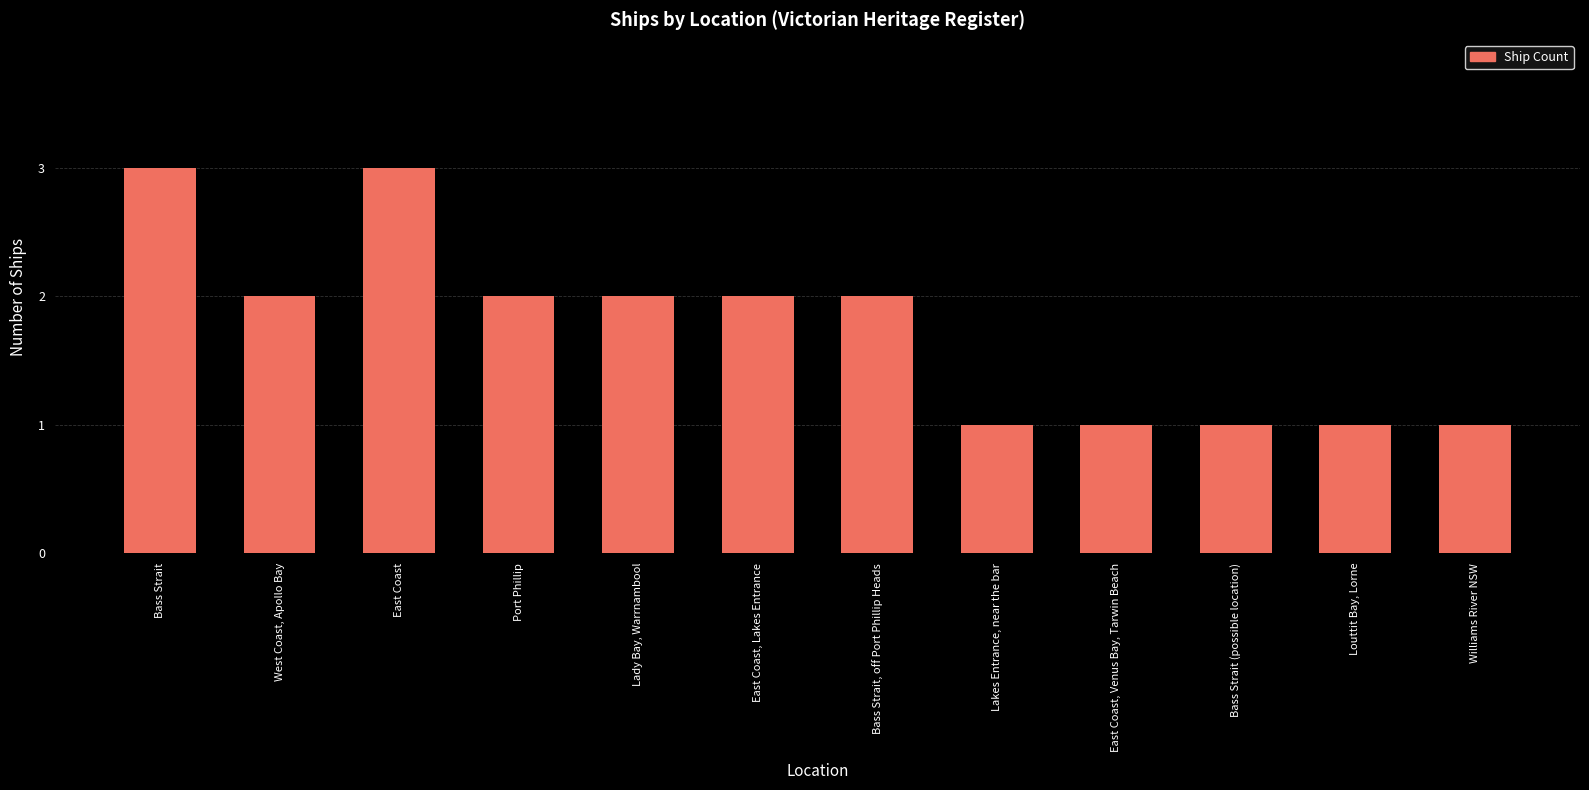

What position from the right is Port Phillip?

9